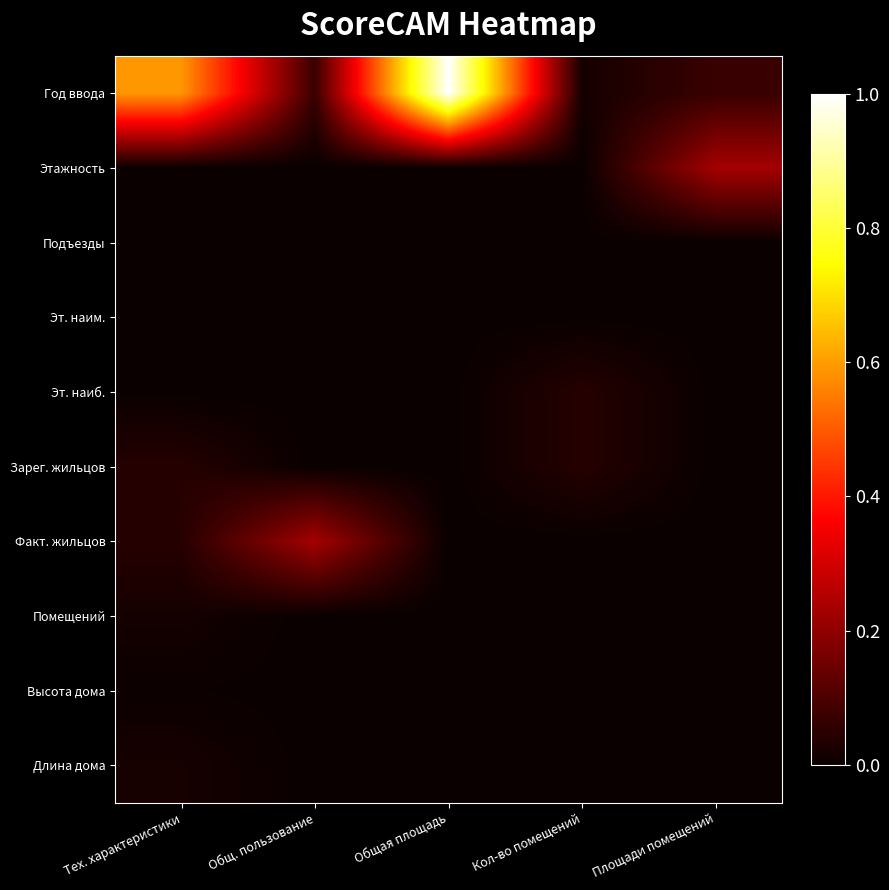

At Площади помещений, list the series in order from smallest to largest.

Подъезды, Эт. наим., Эт. наиб., Зарег. жильцов, Факт. жильцов, Помещений, Высота дома, Длина дома, Год ввода, Этажность